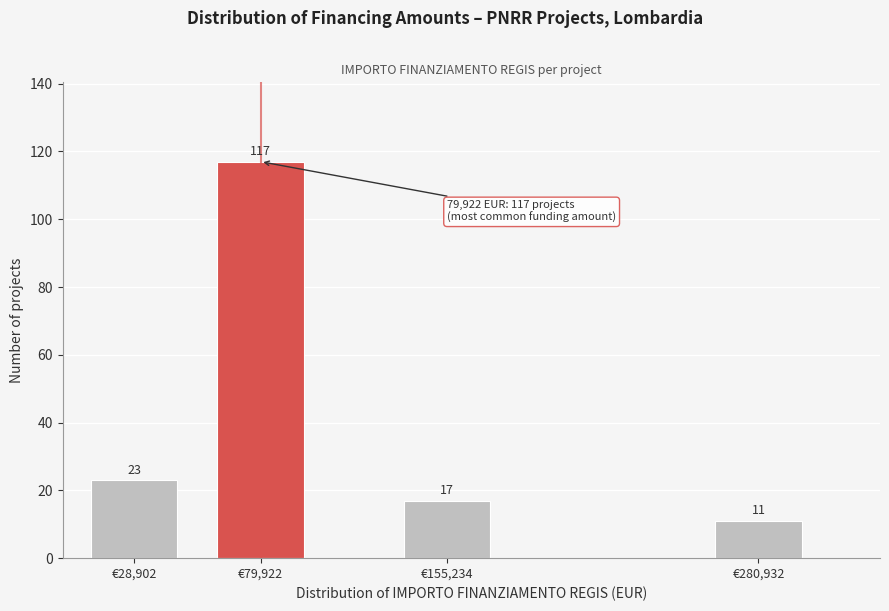

Reading left to right, what are all the values shown in this chart?

23	117	17	11